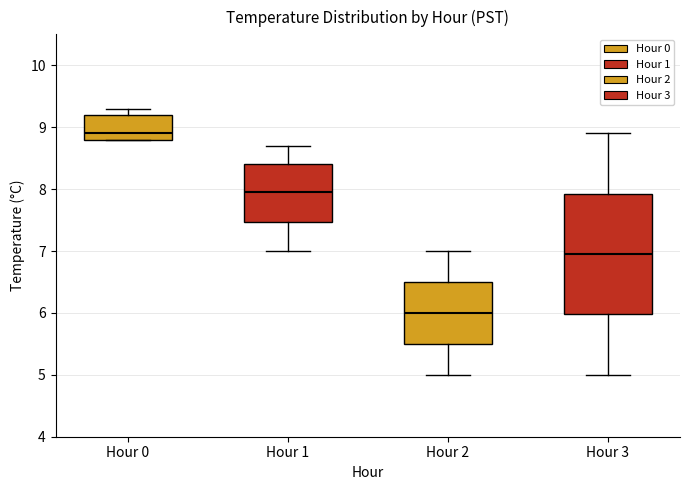

Where does the upper whisker of the box for Hour 3 end on the y-axis? The values are not printed on the chart, so give them approximately, as read against the axis.

8.9